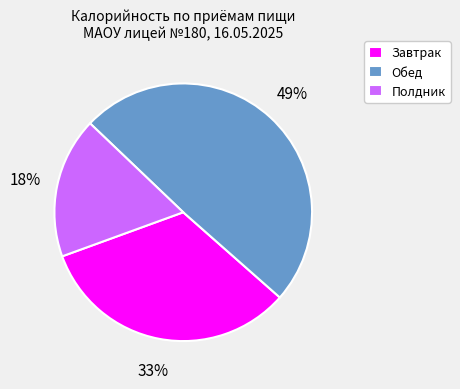

To the nearest percent, what is the average slice percentage?

33%